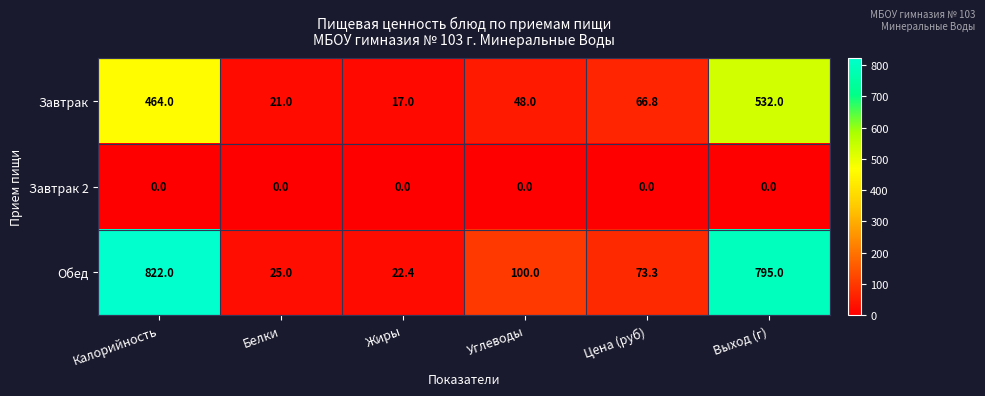

List the series in order of their overall mean, lowest first.

Завтрак 2, Завтрак, Обед